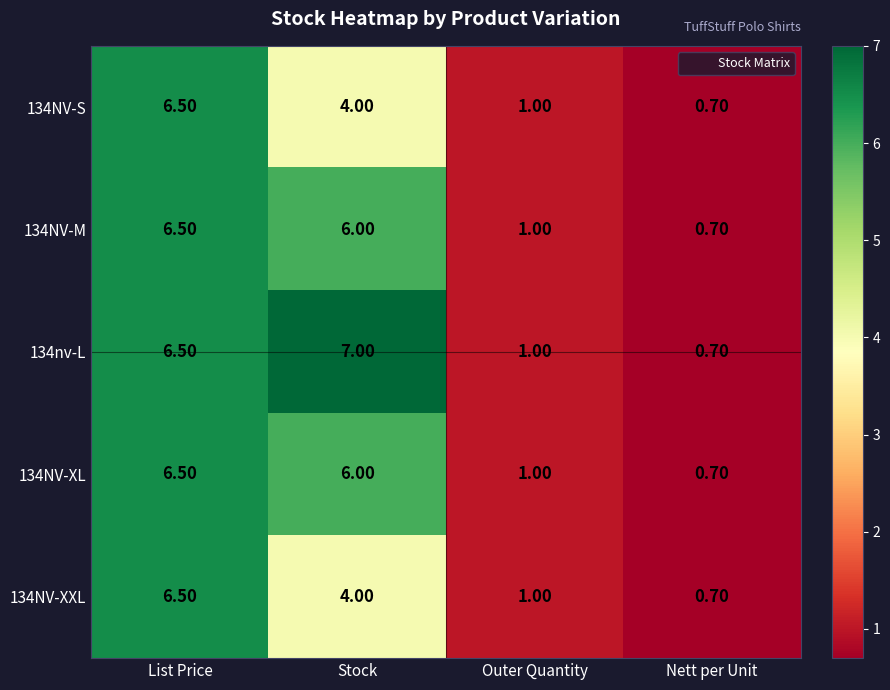

At which category is the sum across all series the highest?

List Price